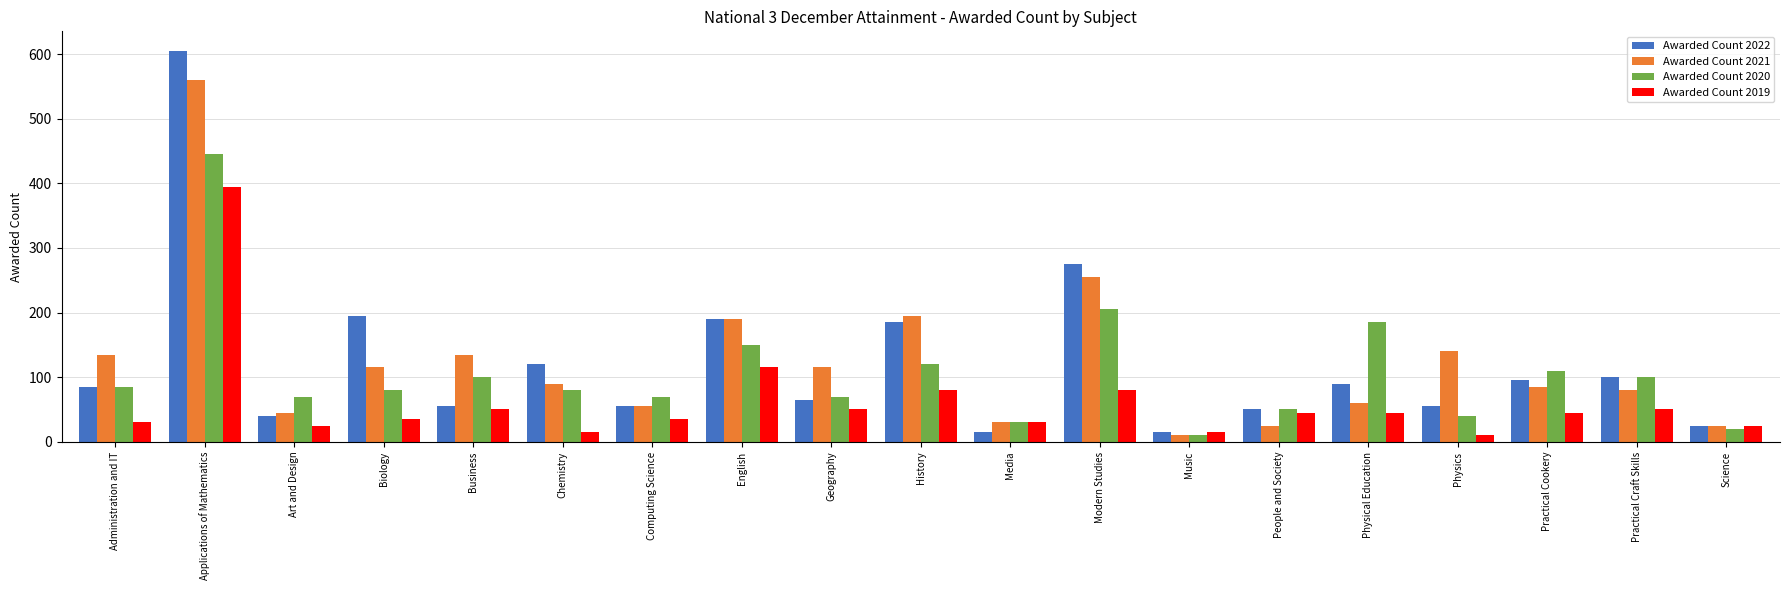

Count the number of data series in this chart.

4